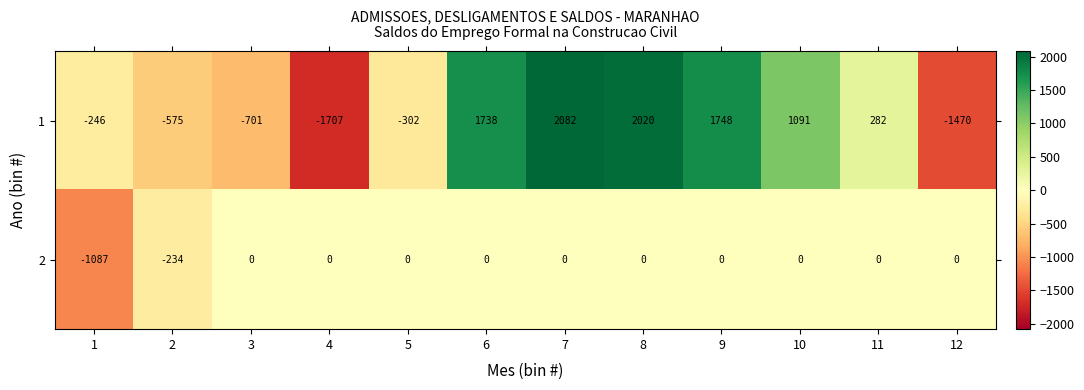

At which category is the sum across all series the highest?

7